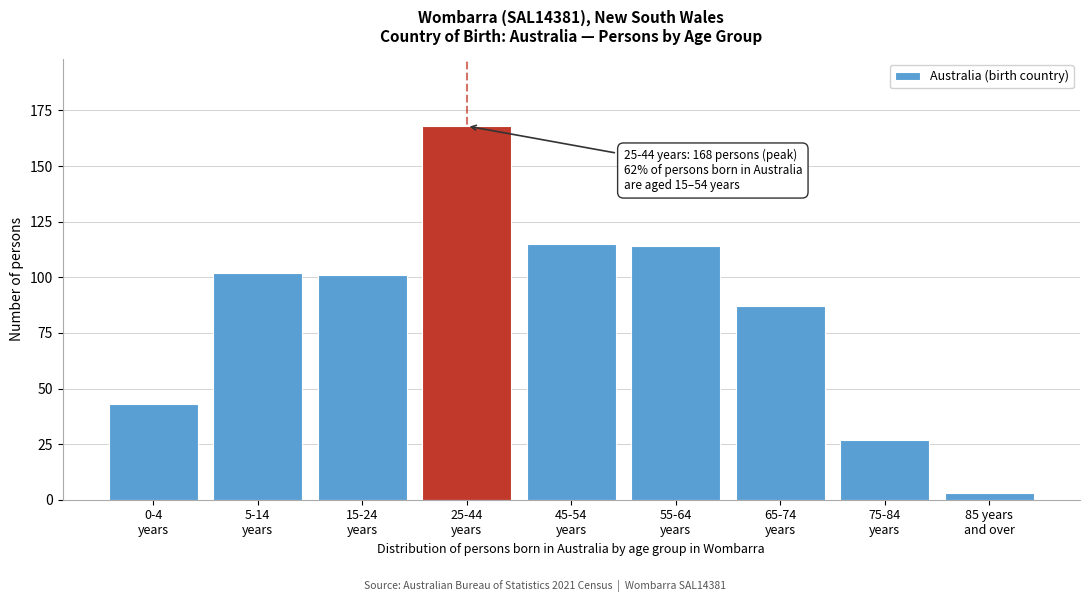

Reading left to right, list all the values displayed in this chart.

43	102	101	168	115	114	87	27	3